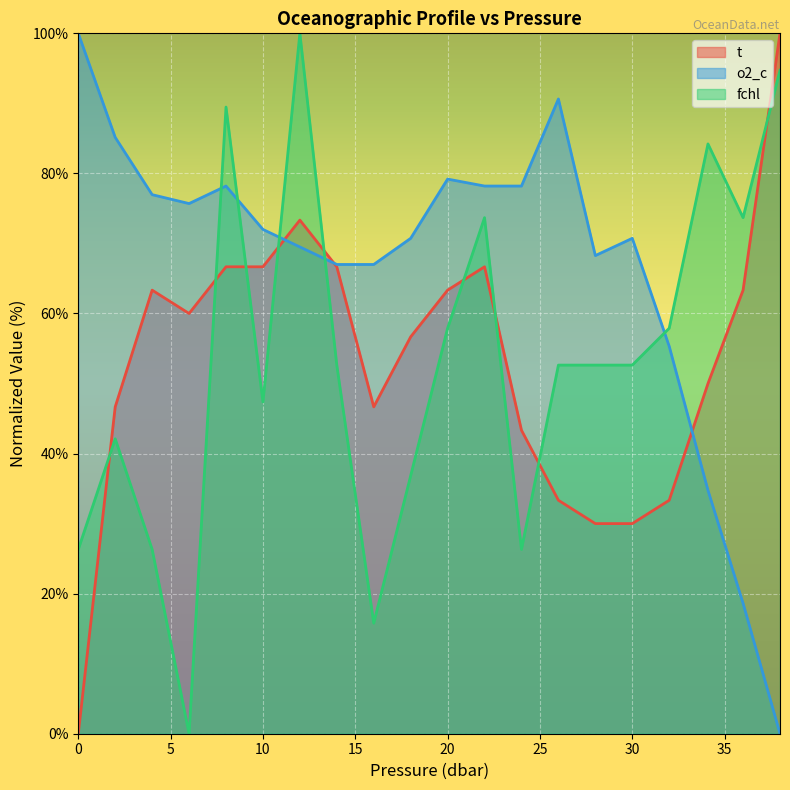

Read the t value at 24.0.

43.3